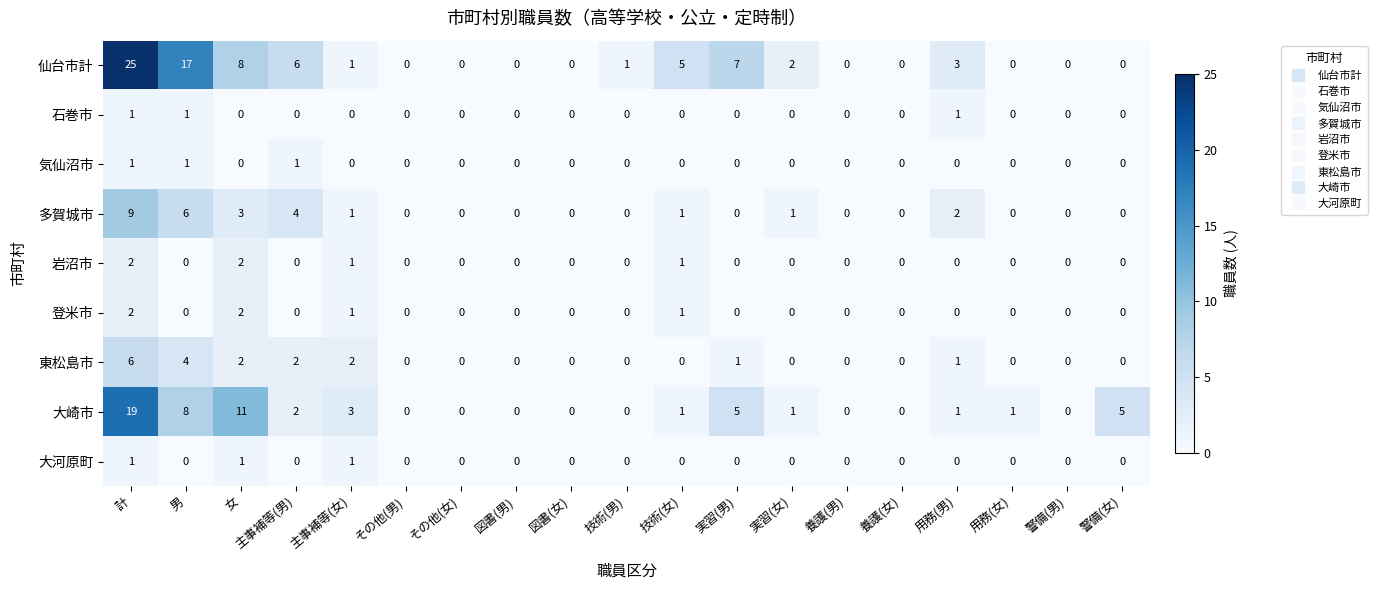

Count the 大河原町 values in the range 0 to 1.

19